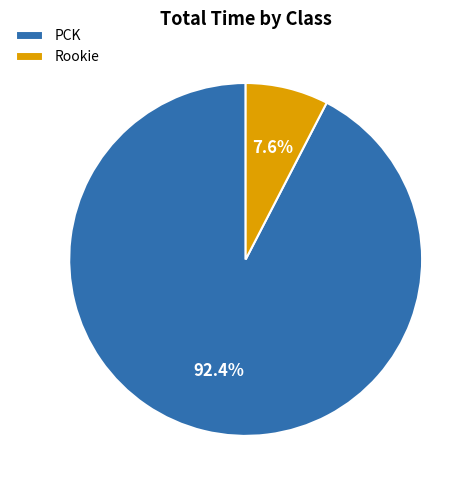

Which has a higher value, Rookie or PCK?

PCK